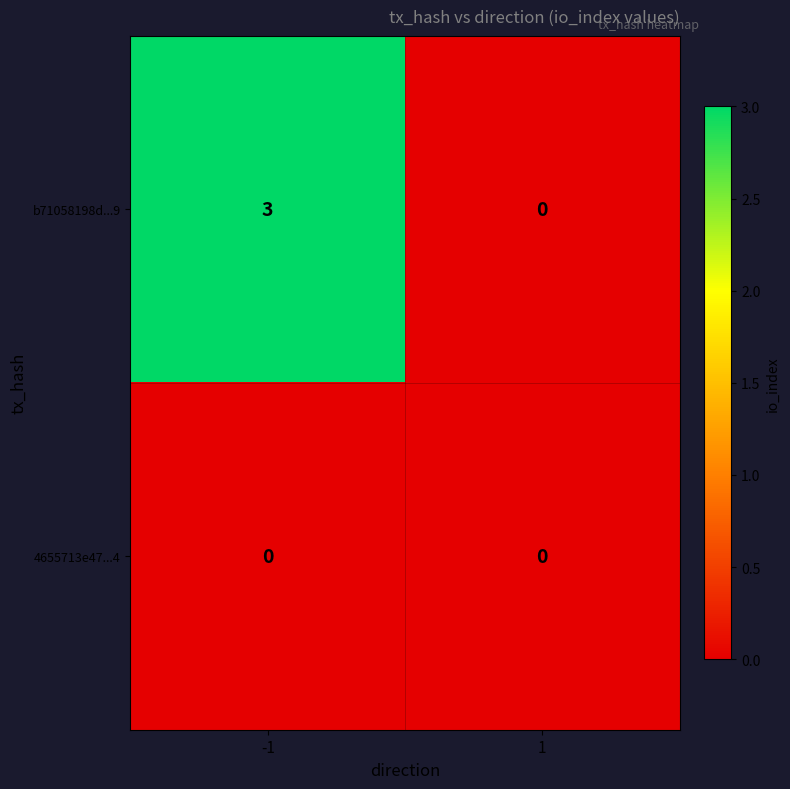

Rank the series by their average value, from lowest to highest.

4655713e47...4, b71058198d...9